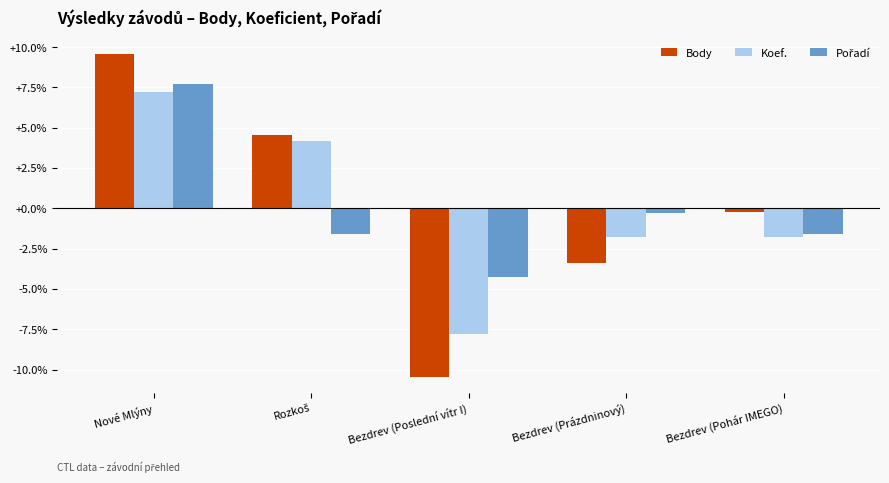

Is the value of Body at Bezdrev (Prázdninový) greater than the value of Koef. at Bezdrev (Prázdninový)?

No